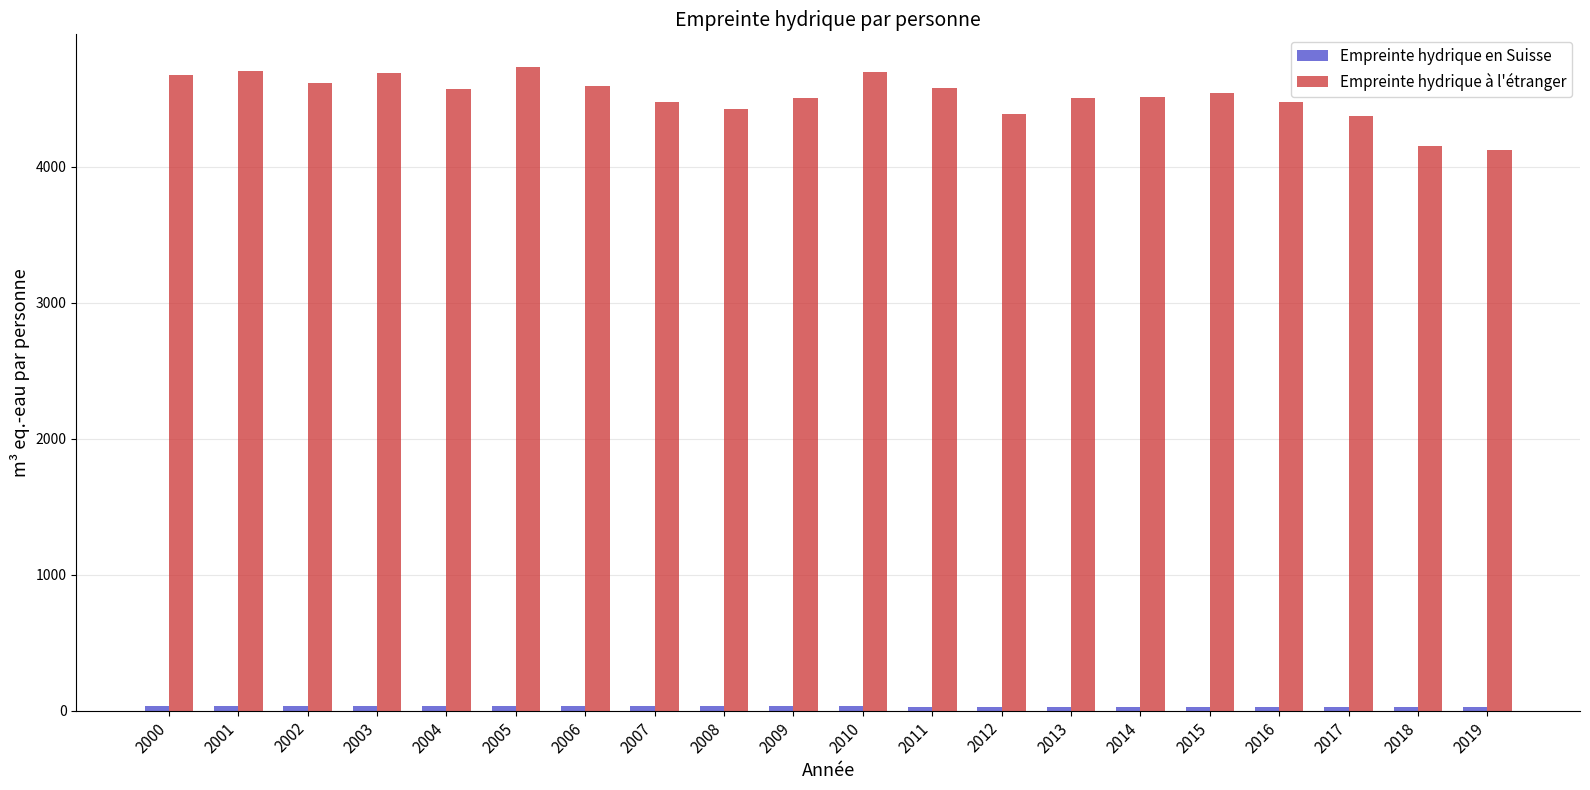

At how many categories does at least one series exceed 3759?

20